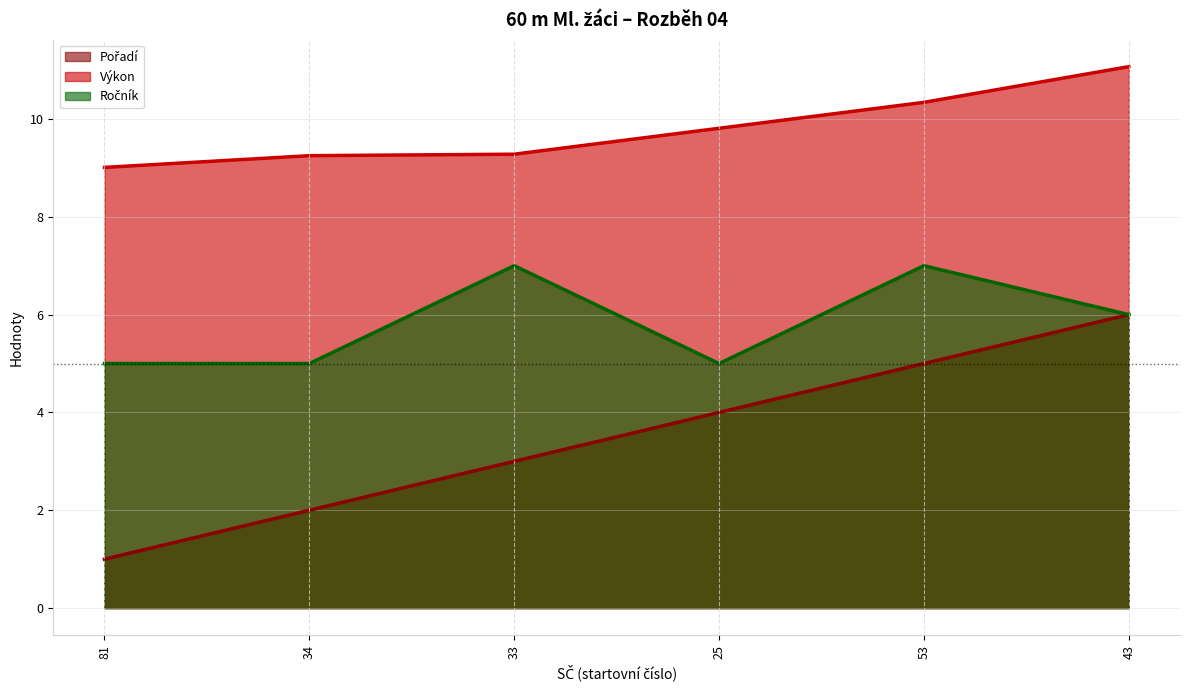

How many data points in Pořadí are above 4?

2